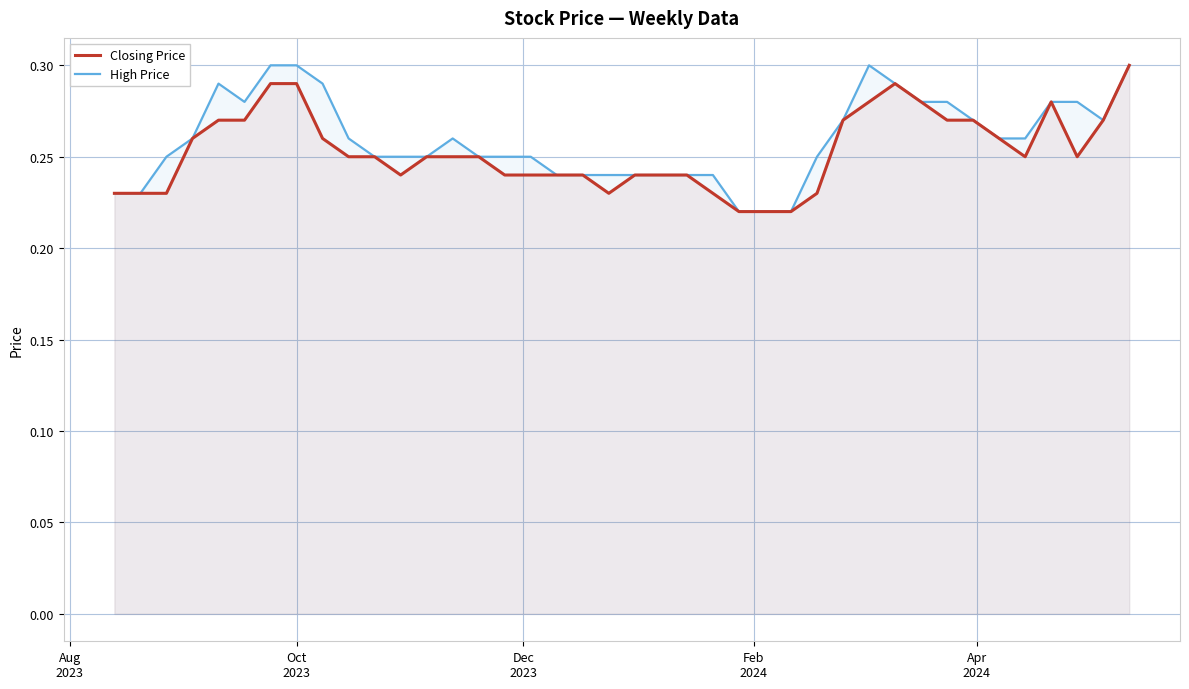

What is the minimum value for Closing Price?

0.2